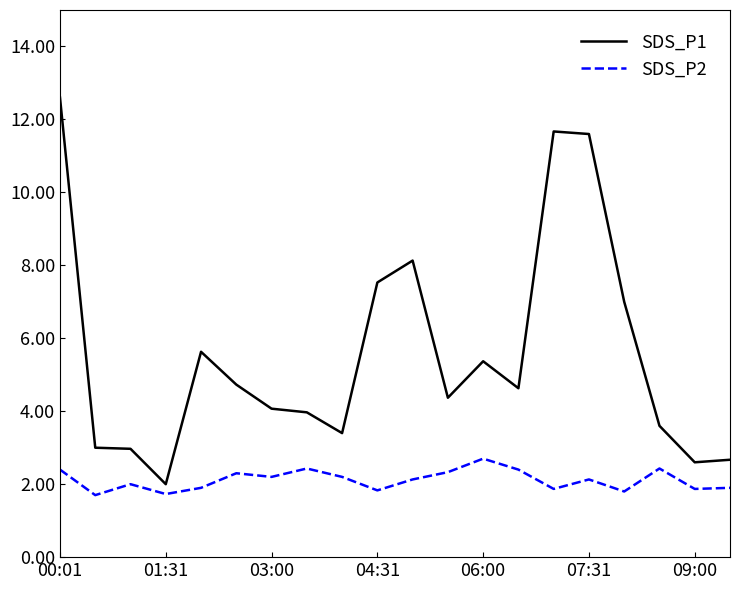

At how many categories does at least one series exceed 12?

1